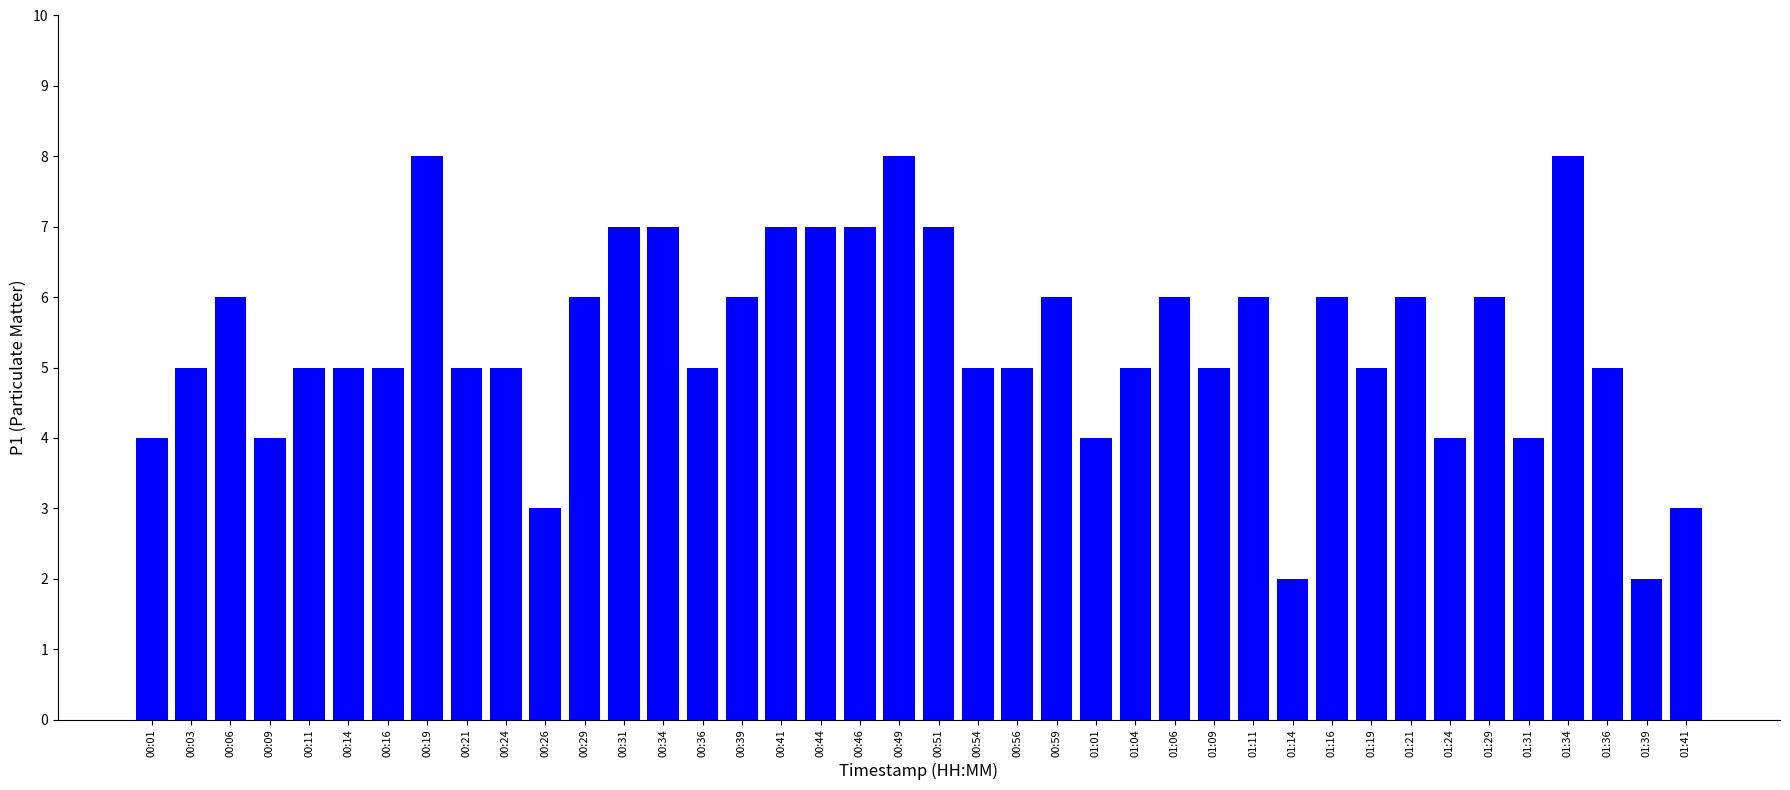

What is the value of the 9th bar from the left?

5